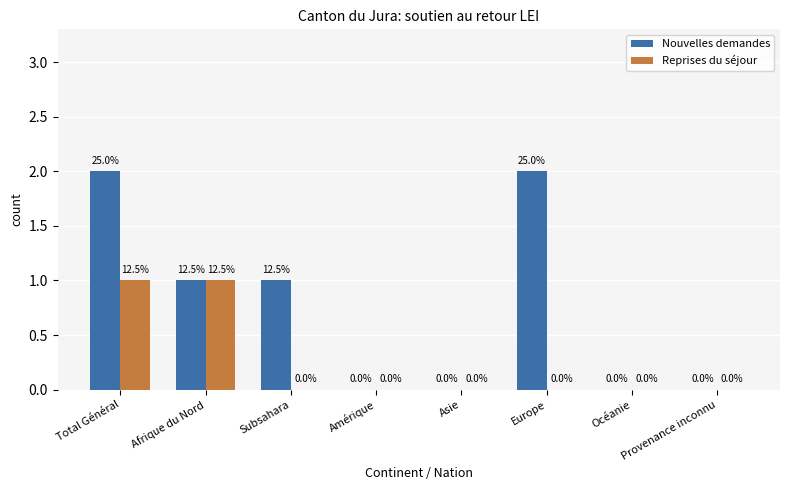

The Nouvelles demandes series shows 1 at Amérique. True or false?

False